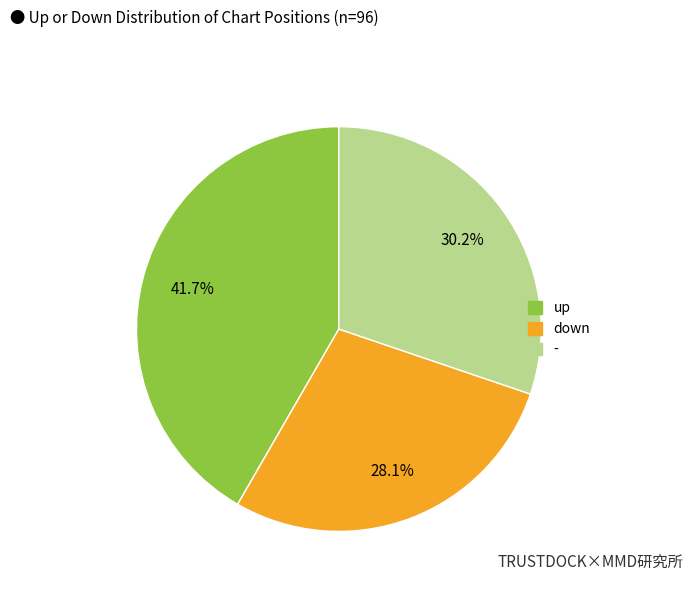

Rank the categories by value from lowest to highest.

down, -, up